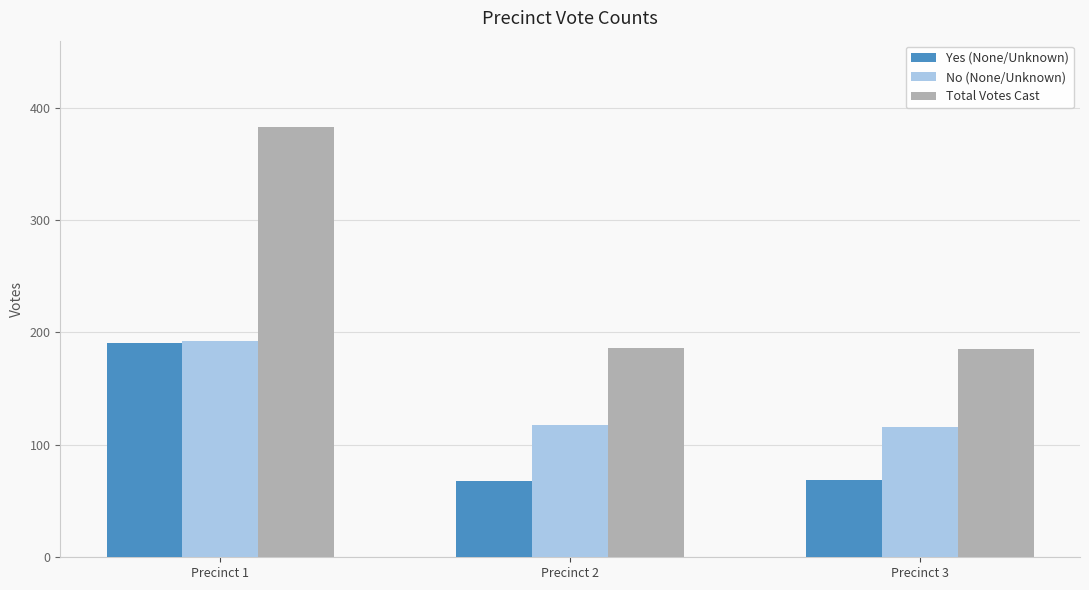

Is it true that No (None/Unknown) equals 112 at Precinct 1?

False